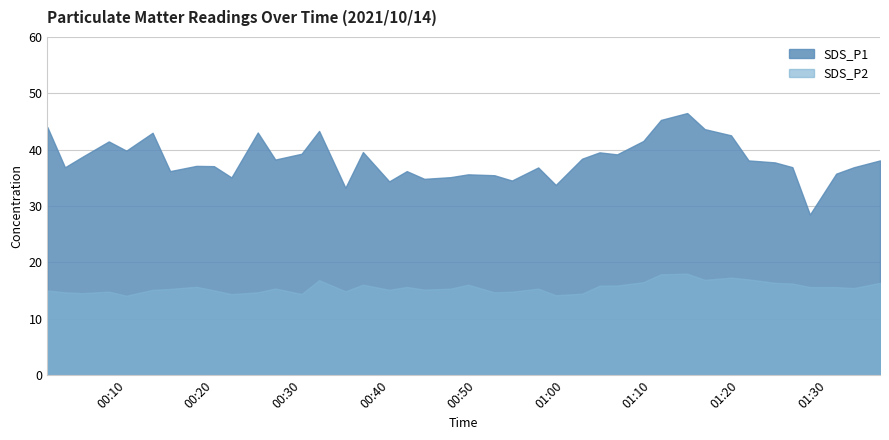

What is the maximum value for SDS_P1?

46.5